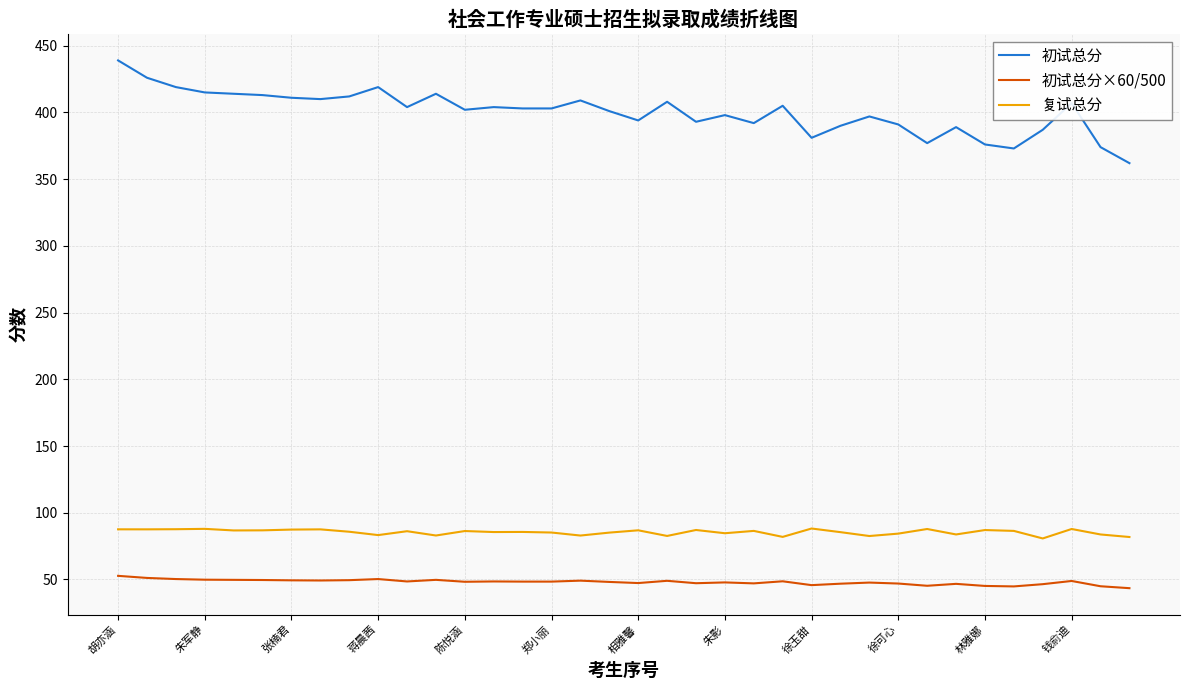

True or false: 复试总分 has more than 2 interior local peaks.

True